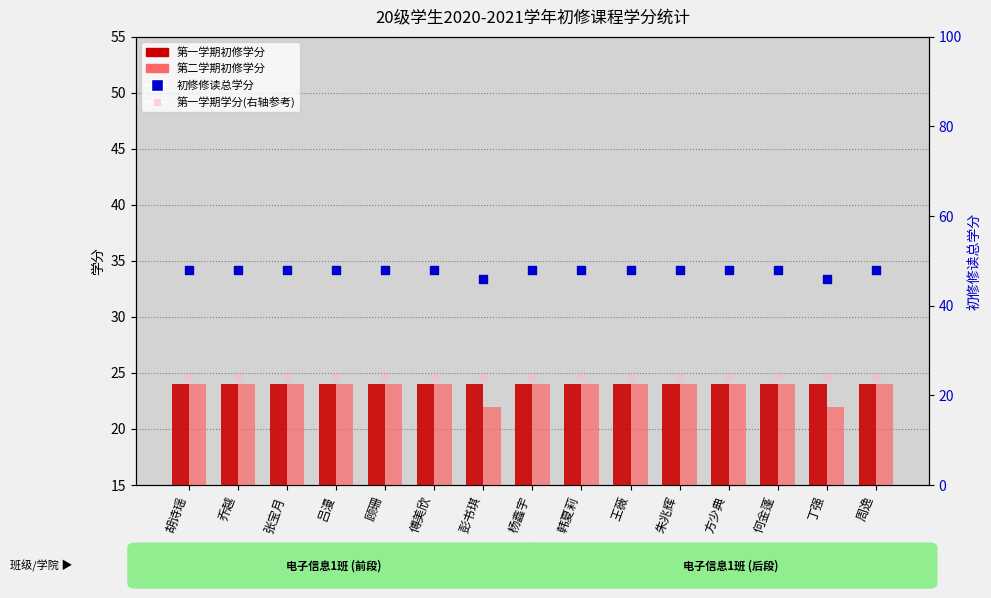

What are all the series names shown in the legend?

第一学期初修学分, 第二学期初修学分, 初修修读总学分, 第一学期学分(右轴参考)